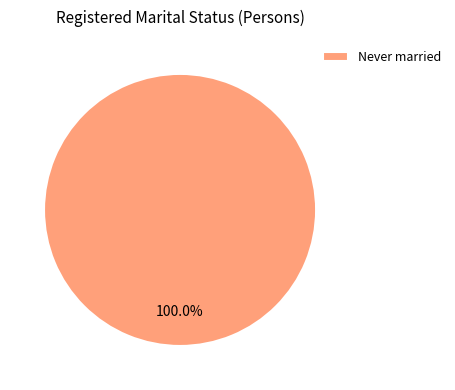

How many segments does this pie chart have?

1